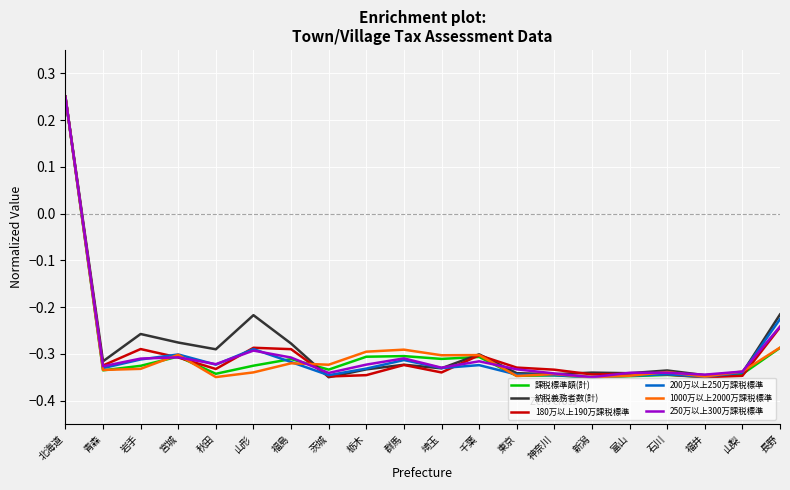

Is it true that 180万以上190万課税標準 equals -0.5 at 青森?

False